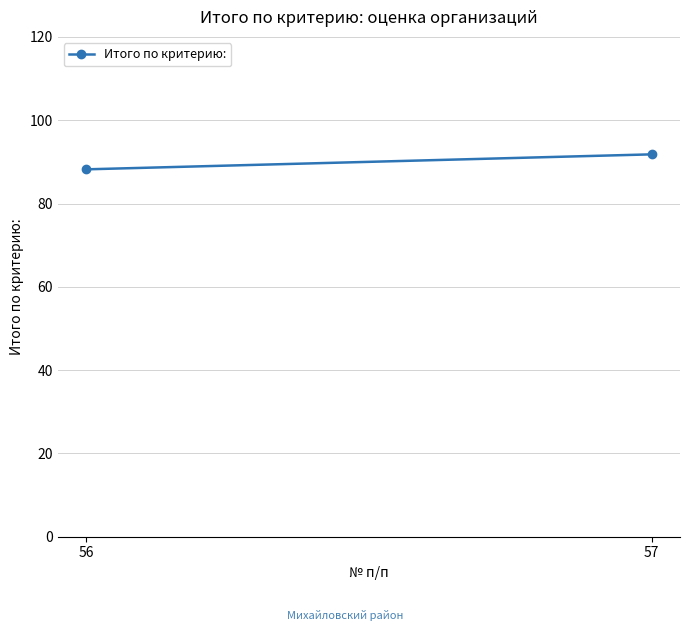

Rank the categories by value from lowest to highest.

56, 57